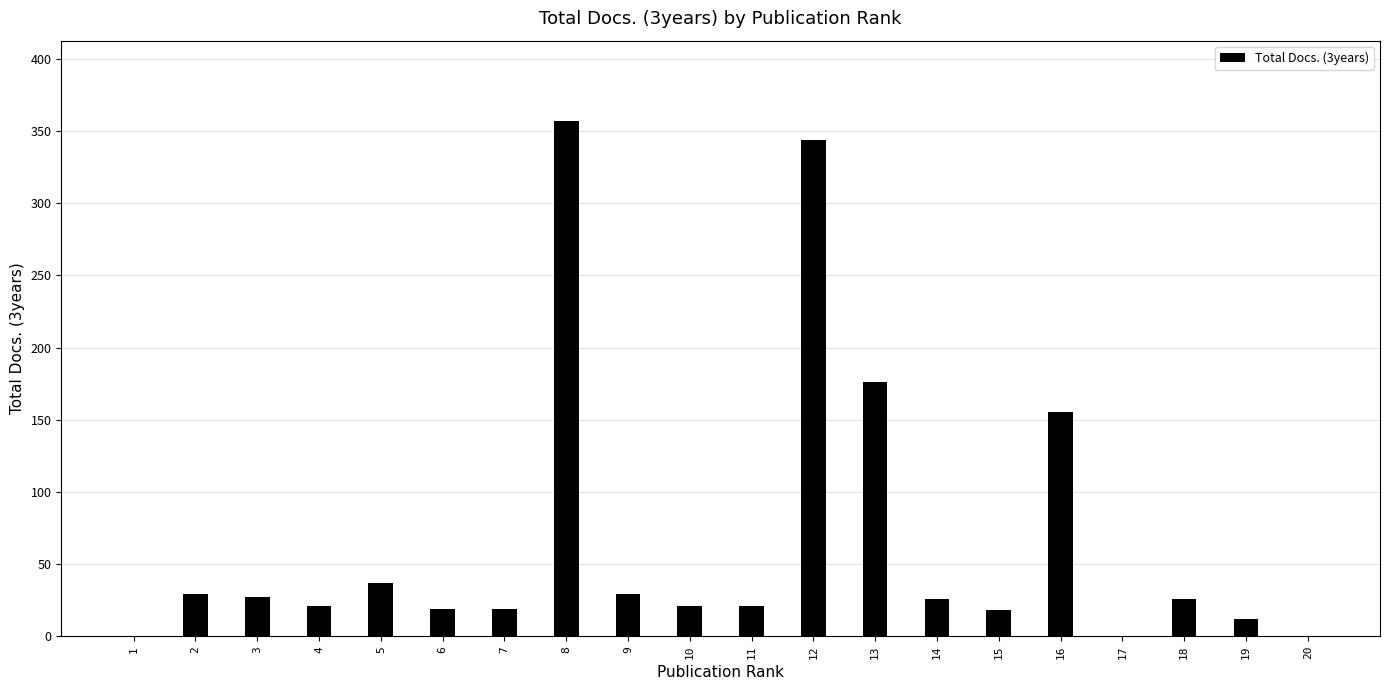

What is the sum of all values?

1337